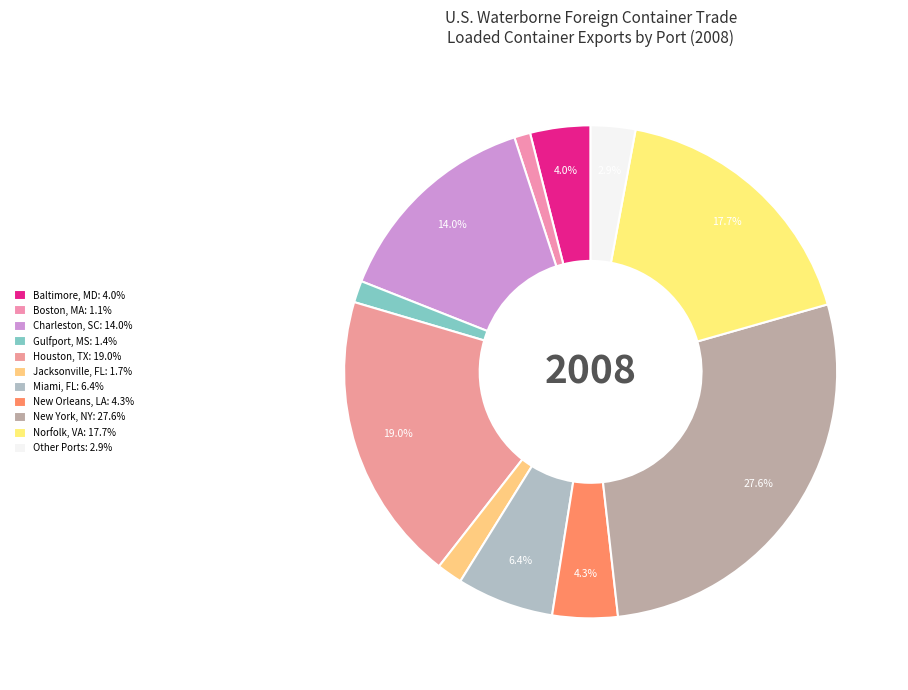

How many segments does this pie chart have?

11